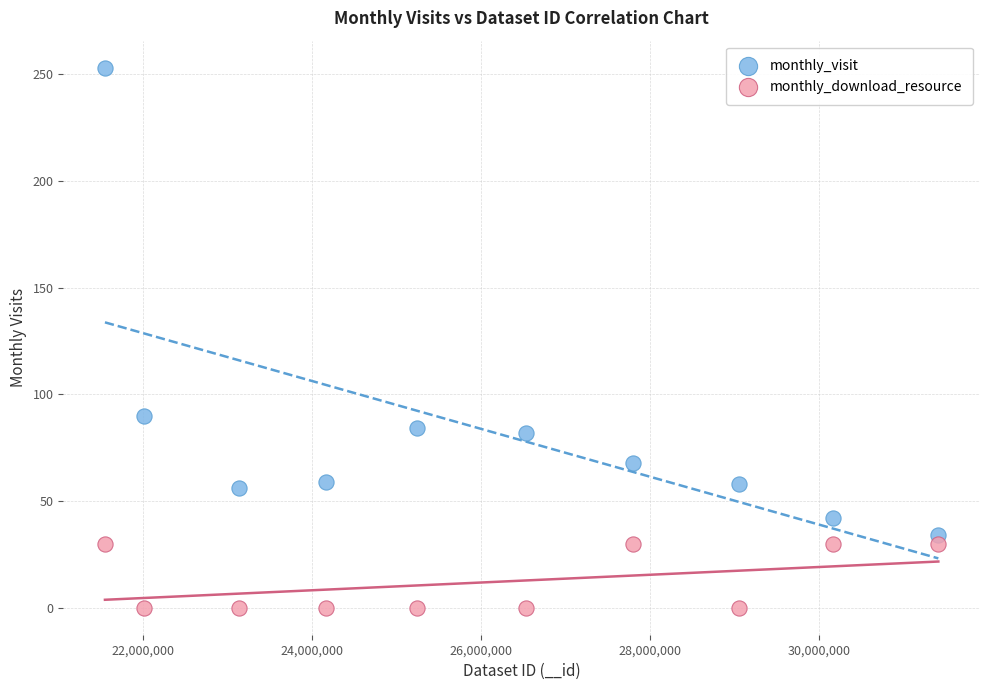

Which series has the widest spread of Y values?

monthly_visit